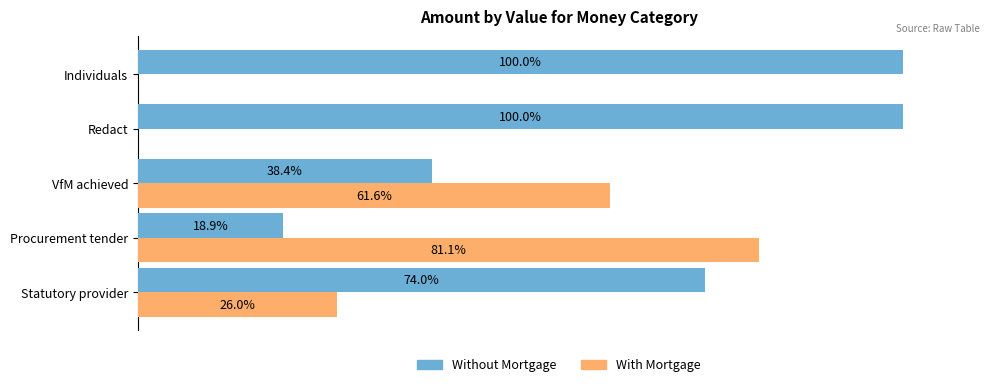

Which category has the highest value in the With Mortgage series?

Procurement tender